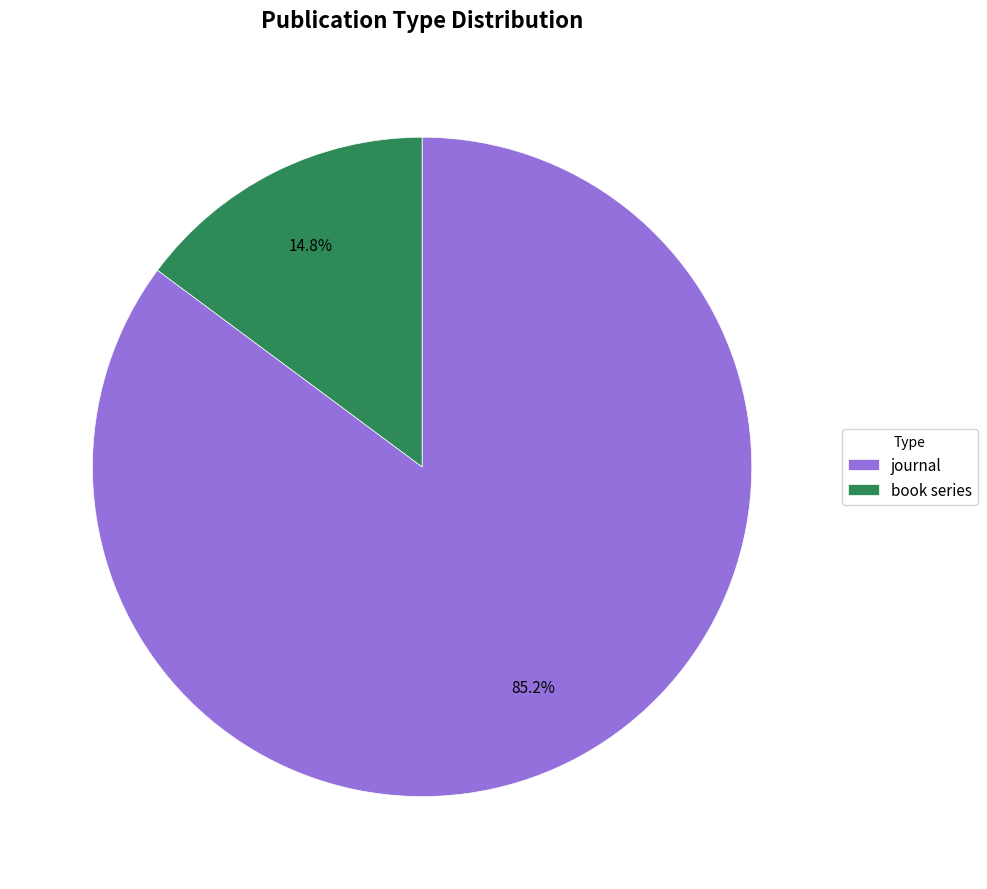

Which category has the biggest portion of the pie?

journal